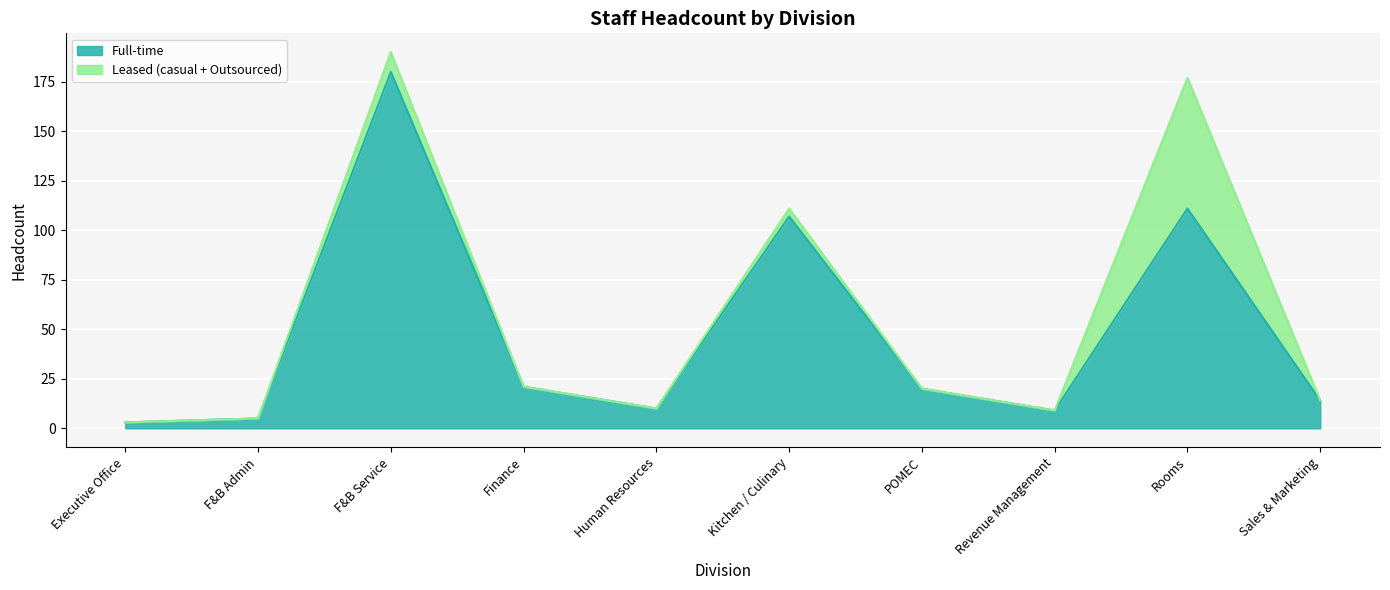

What is the label of the 1st point from the right?

Sales & Marketing